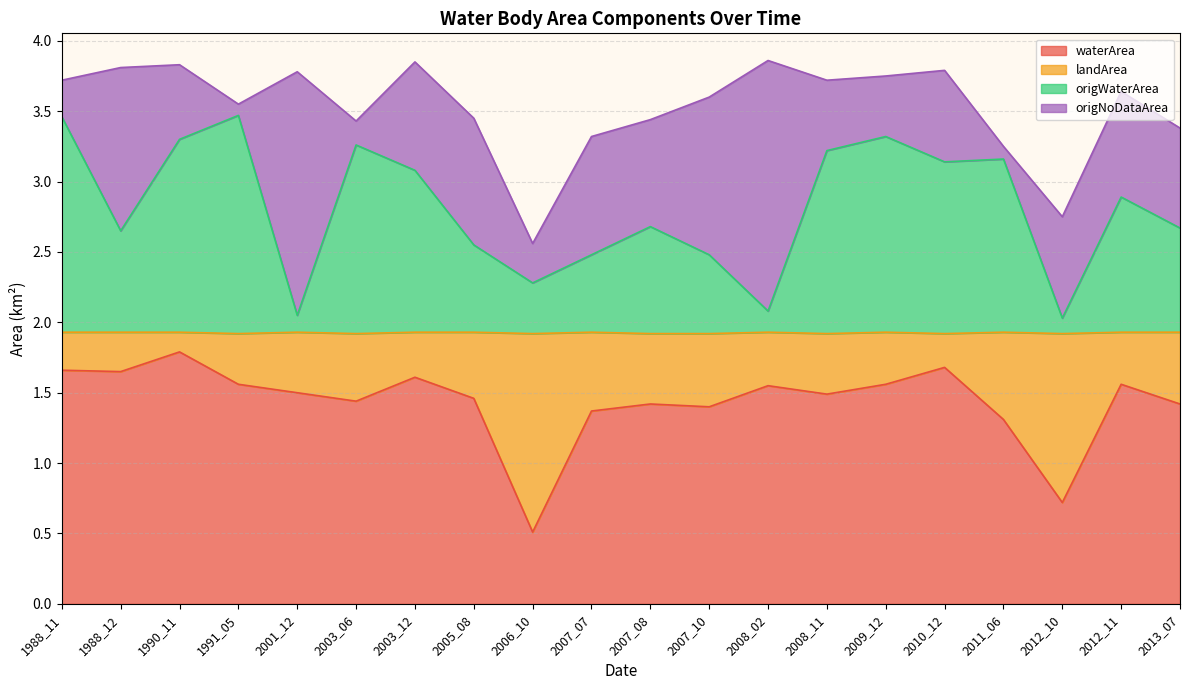

True or false: origWaterArea has more than 0 points higher than both neighbors.

True